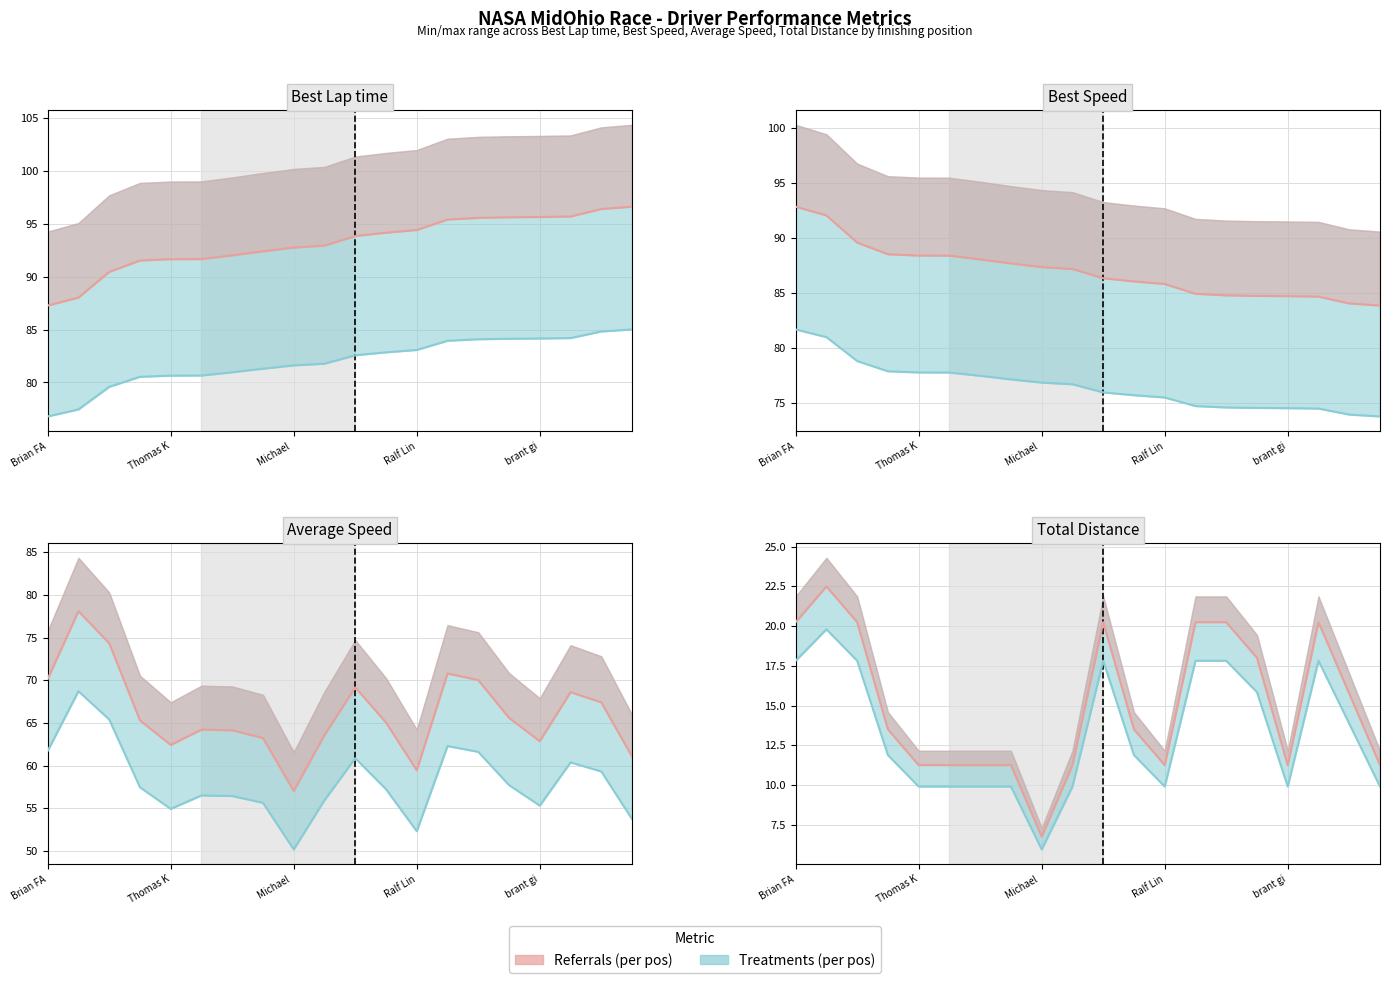

True or false: Treatments (per pos) and Referrals (per pos) intersect in this chart.

False